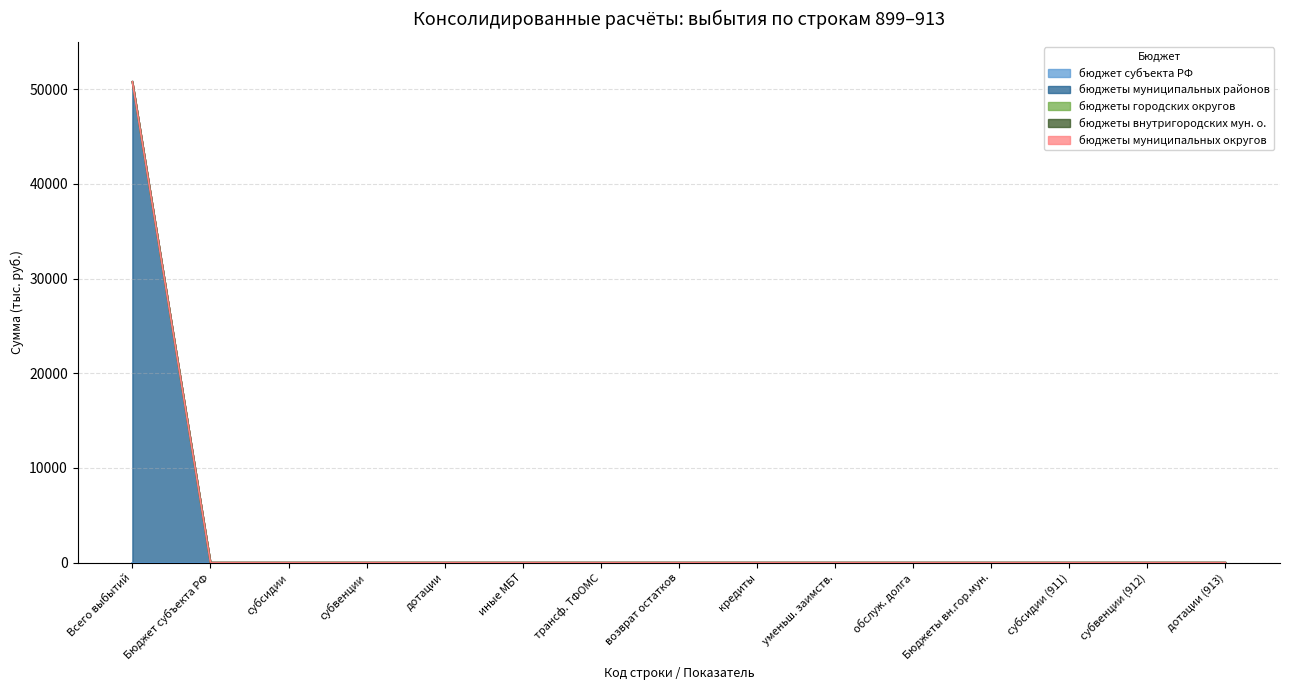

At 911, list the series in order from largest to smallest.

бюджет субъекта РФ, бюджеты муниципальных районов, бюджеты городских округов, бюджеты внутригородских мун. о., бюджеты муниципальных округов